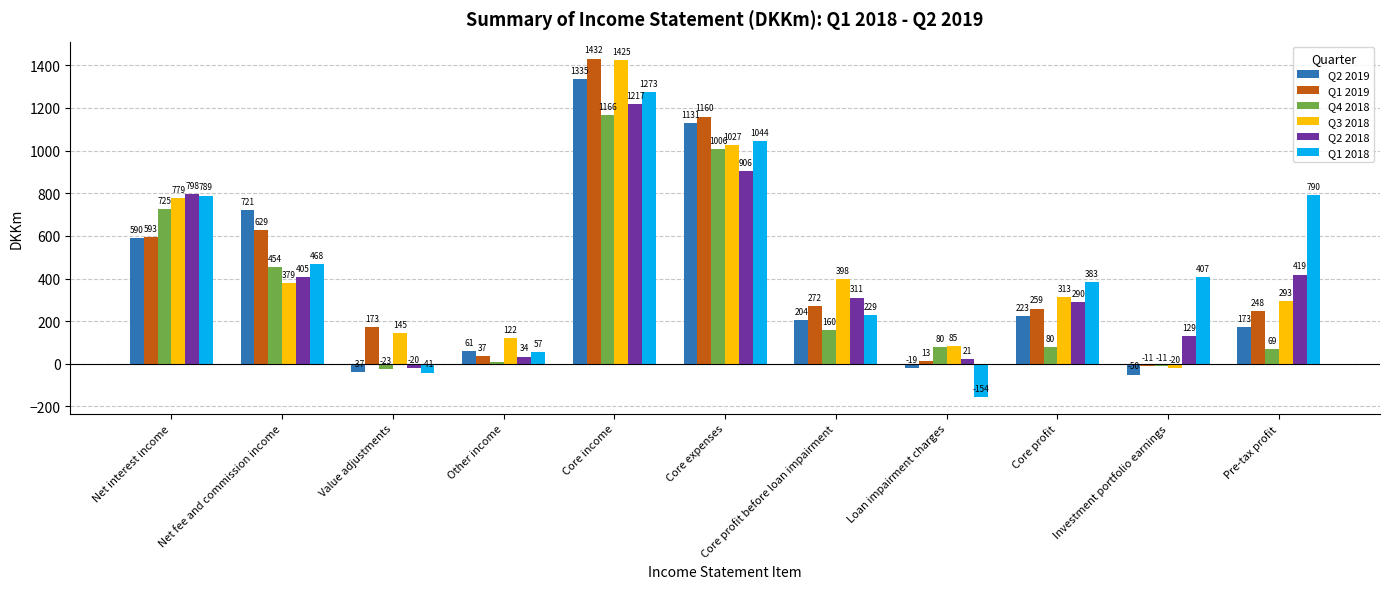

How many values in the Q3 2018 series are below 313?

5